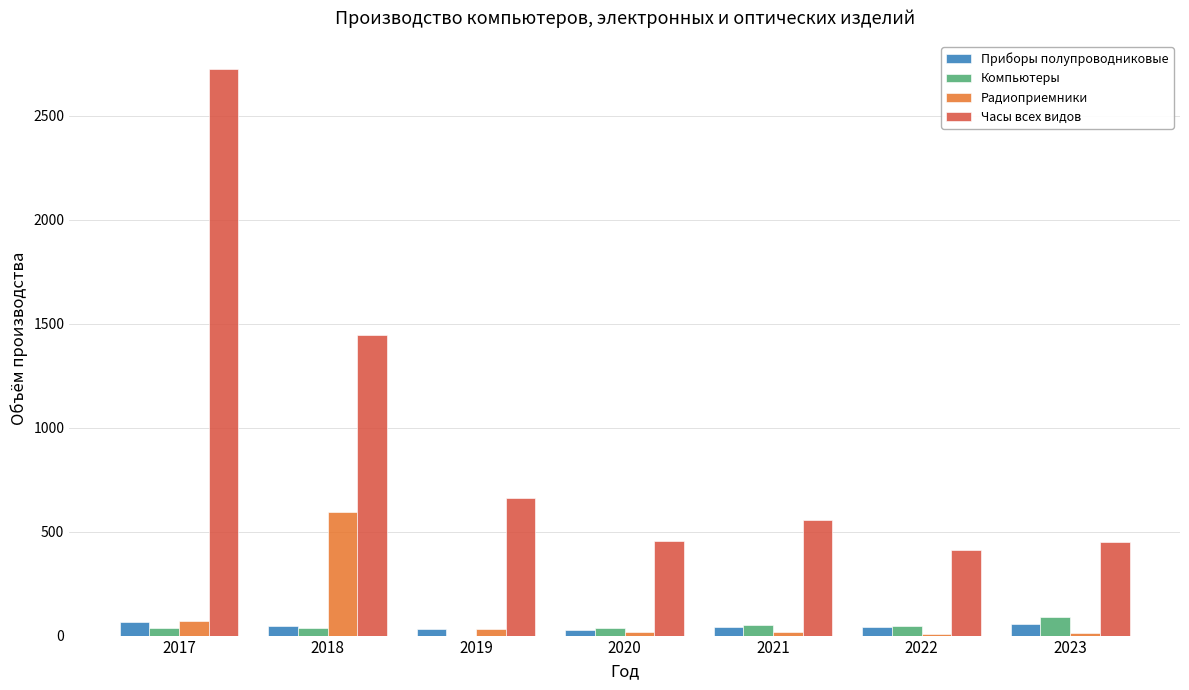

How many data points does each series have?

7